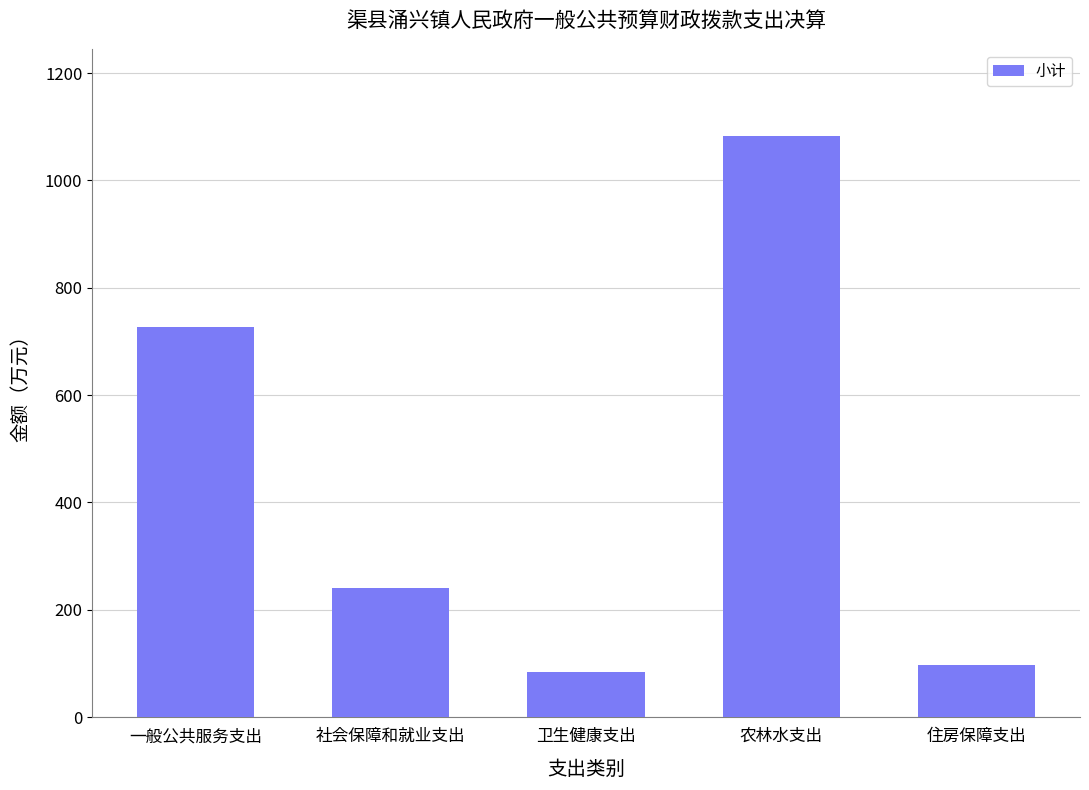

Which has a higher value, 农林水支出 or 一般公共服务支出?

农林水支出